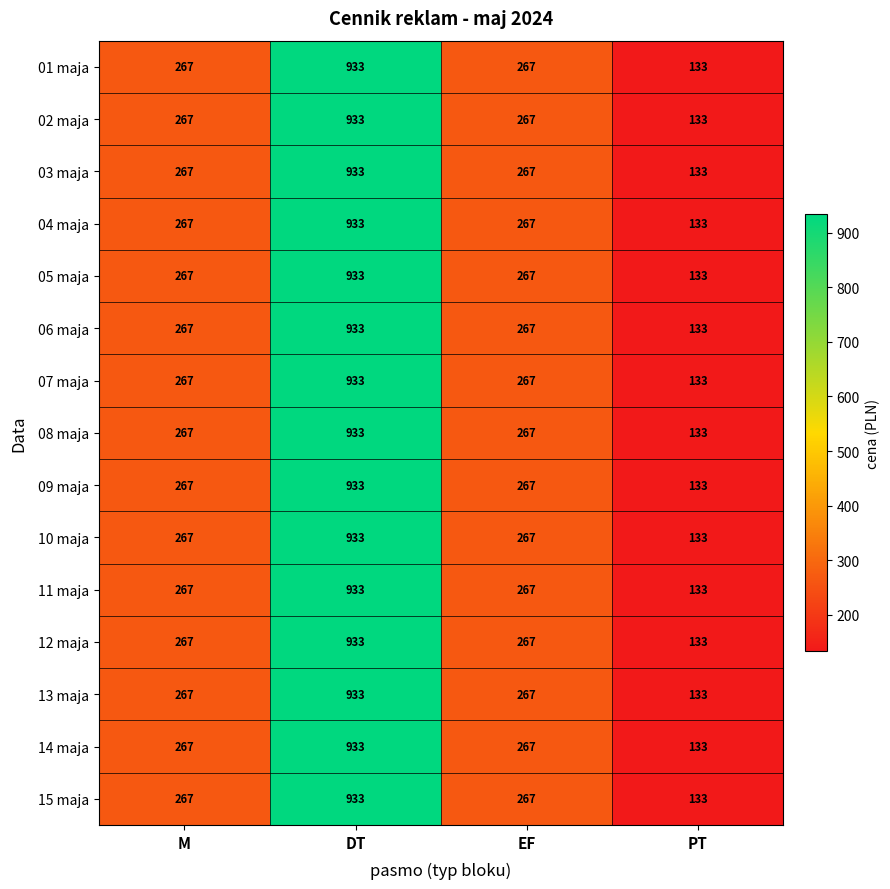

What is the sum of the 15 maja values at PT and M?

400